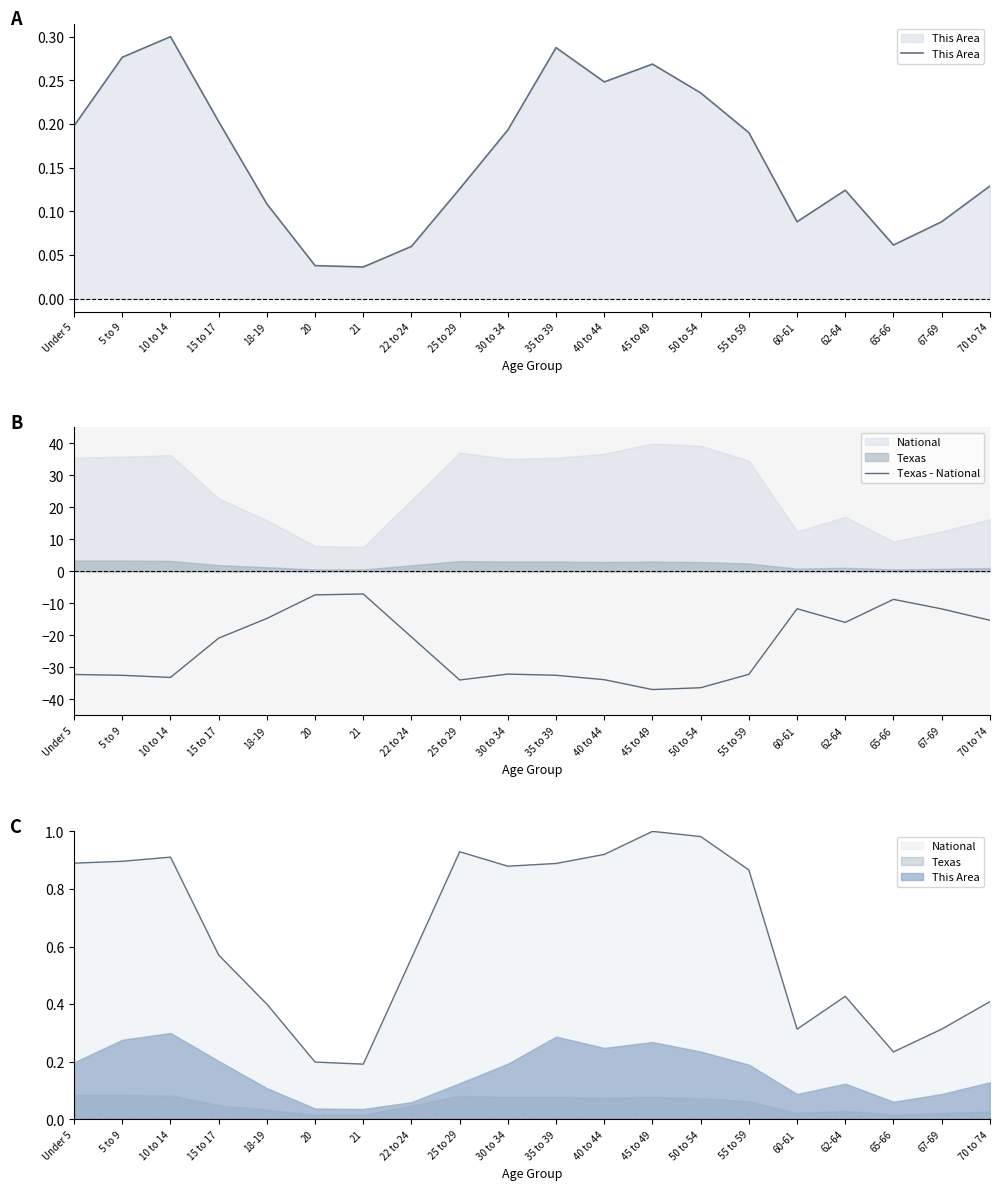

Which series has the largest total across all categories?

This Area